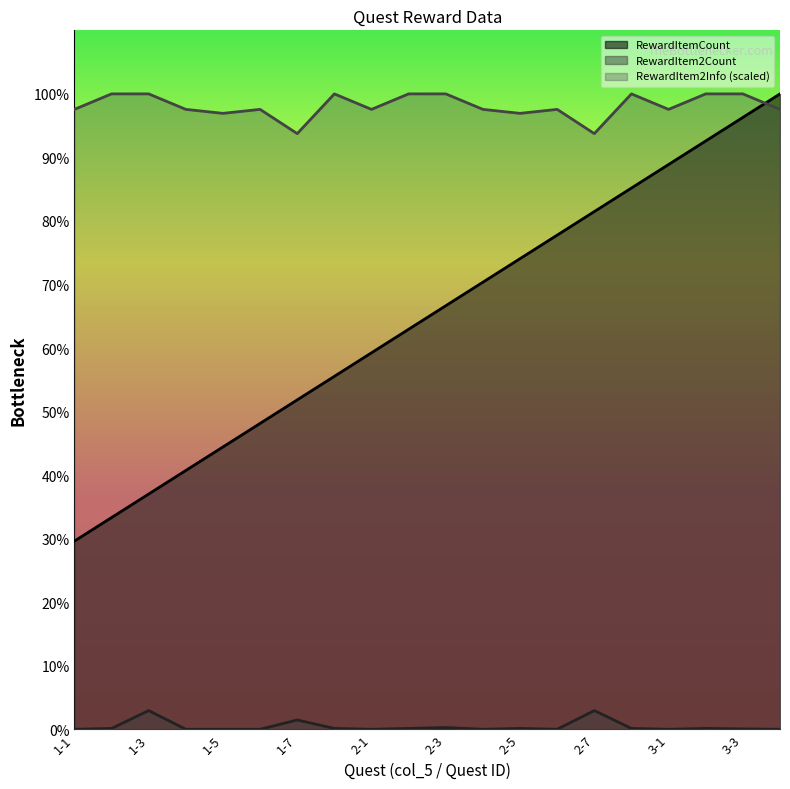

What is the sum of all RewardItem2Count values?

594.0